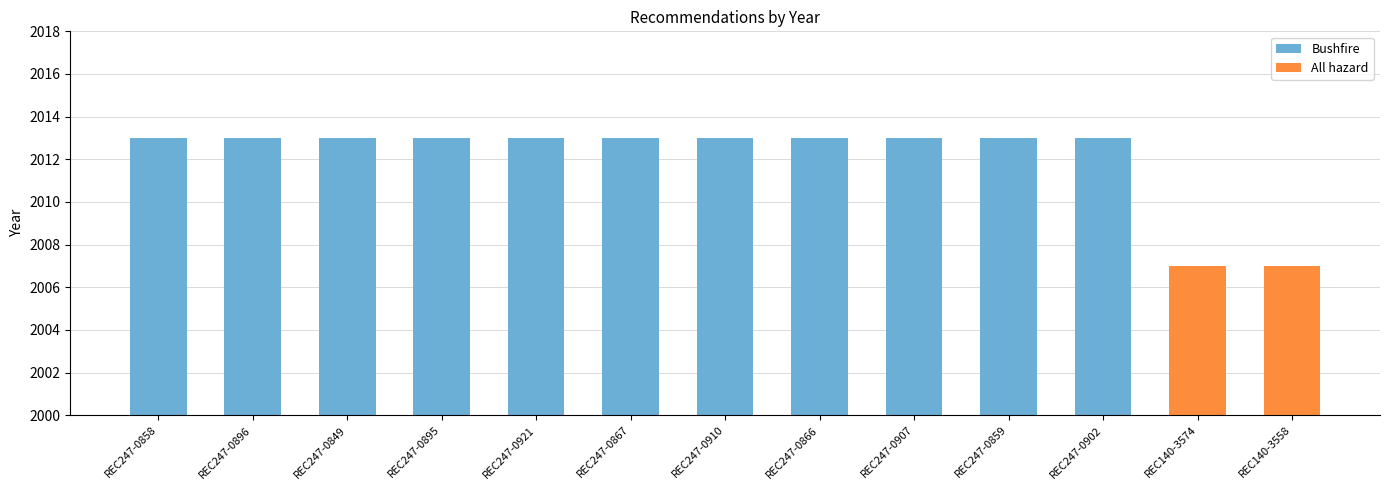

Is it true that the value at REC247-0895 is 2013?

True